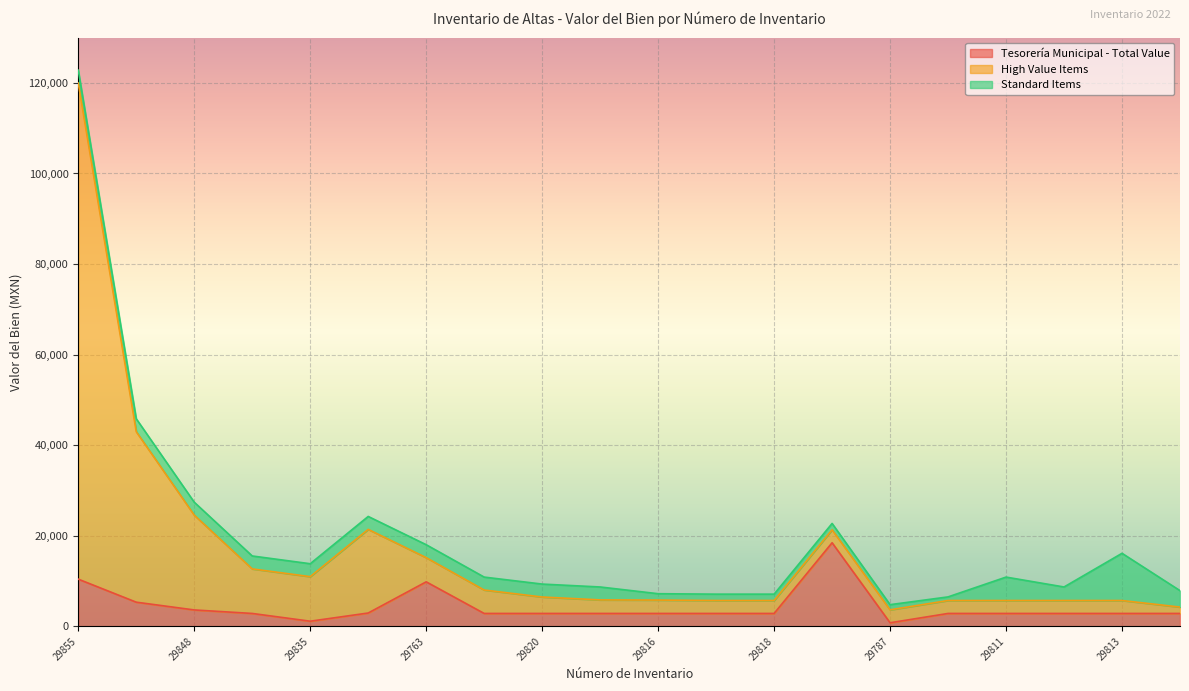

In High Value Items, how many points are higher than both neighbors (excluding endpoints)?

2